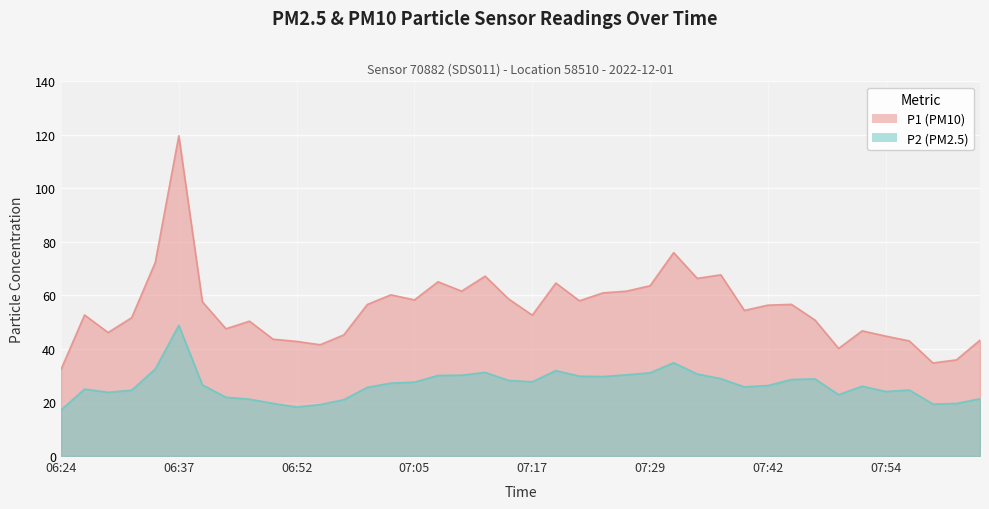

Where is P2 nearest to the value 33?

06:34